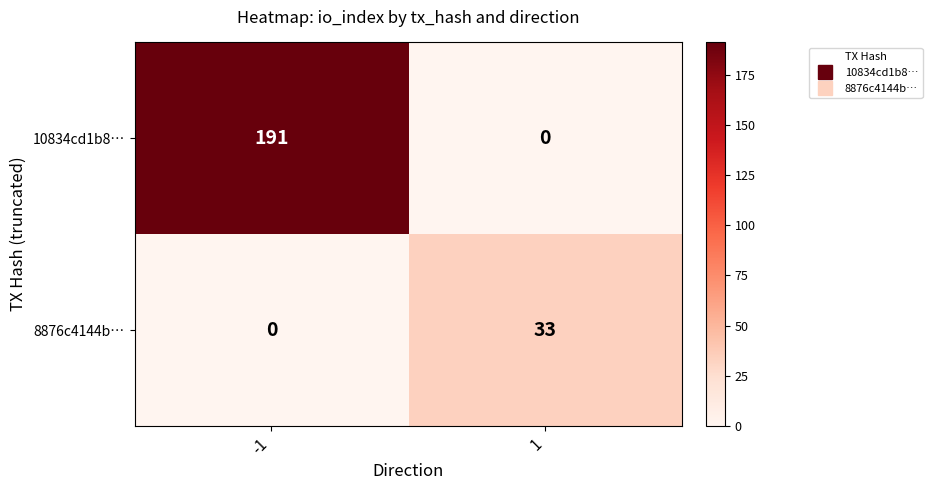

At how many categories does at least one series exceed 89?

1